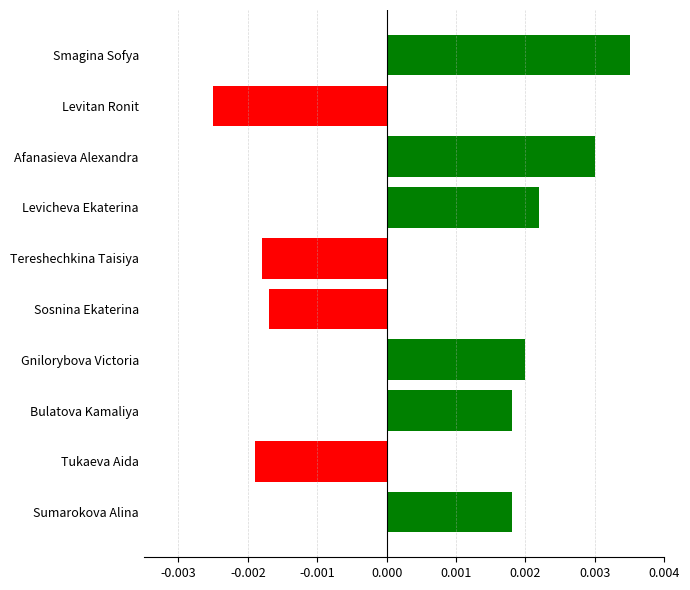

Which label corresponds to the smallest value in the chart?

Levitan Ronit